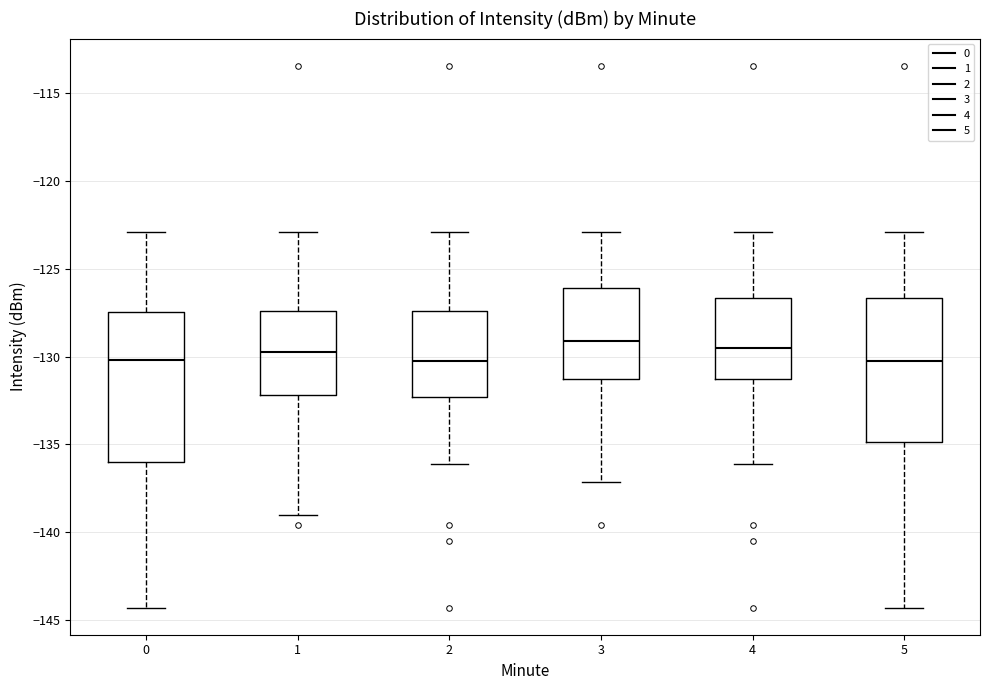

Where is the lower edge of the box at x = 2 on the y-axis? The values are not printed on the chart, so give them approximately, as read against the axis.

-132.5